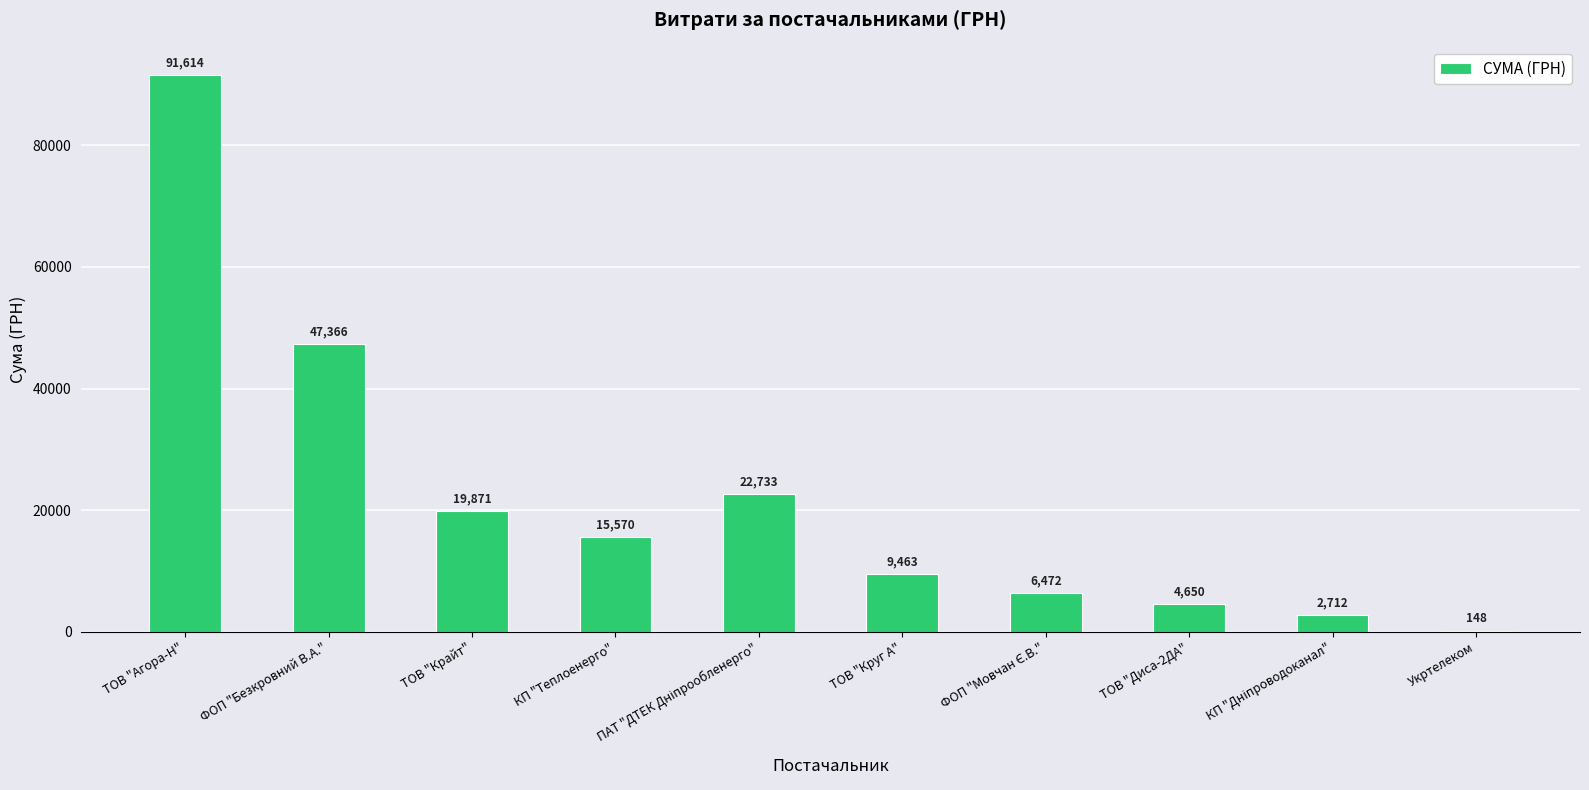

Which has a higher value, Укртелеком or ТОВ "Агора-Н"?

ТОВ "Агора-Н"